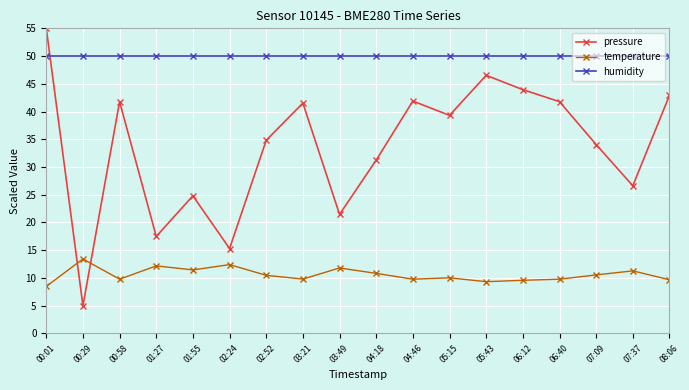

Where does the temperature series first go above 10?

00:29